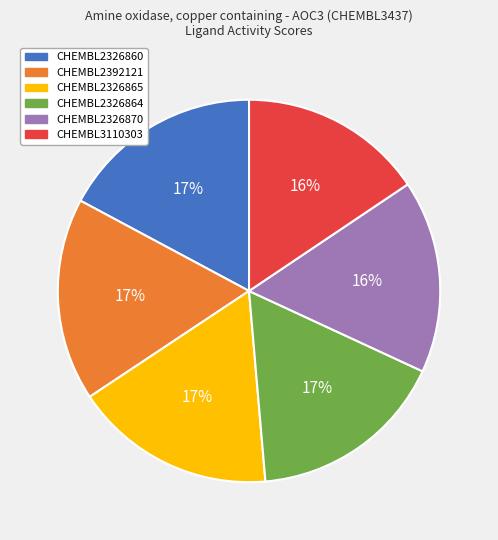

Does any single category account for the majority?

No